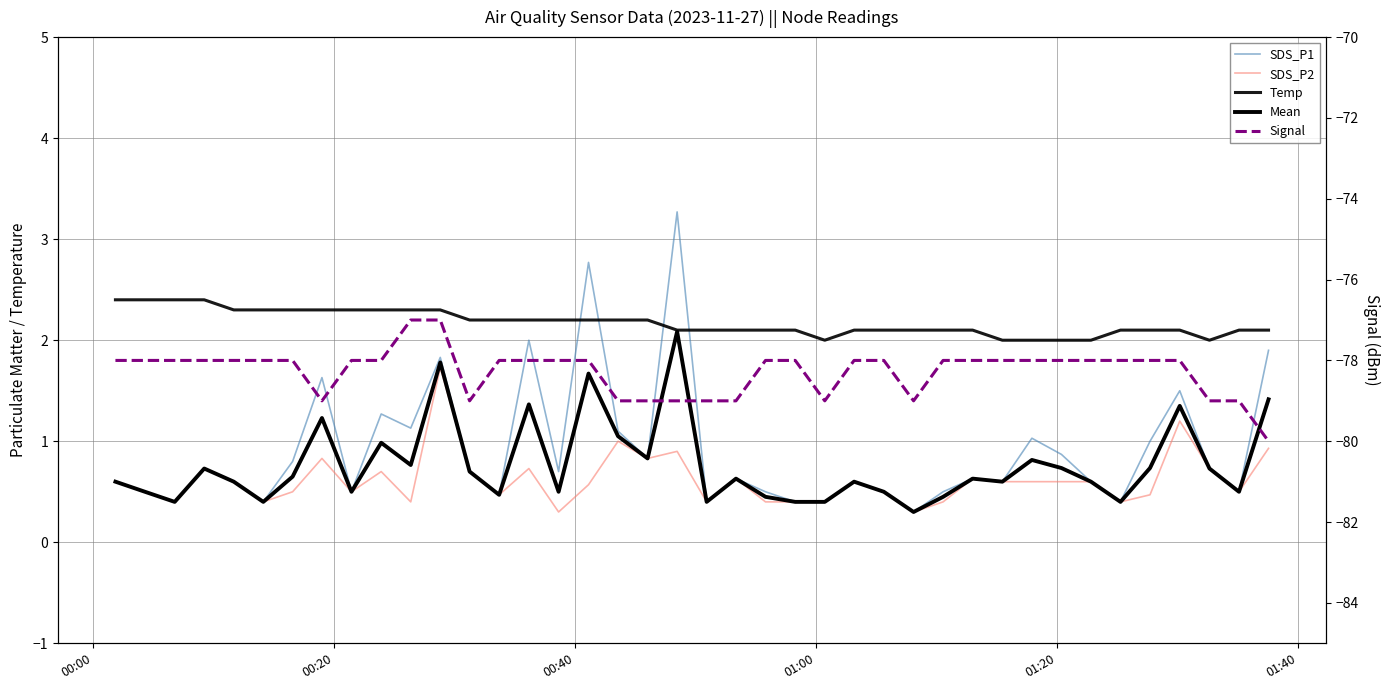

Is the value of SDS_P1 at 00:40 greater than the value of SDS_P2 at 36?

No